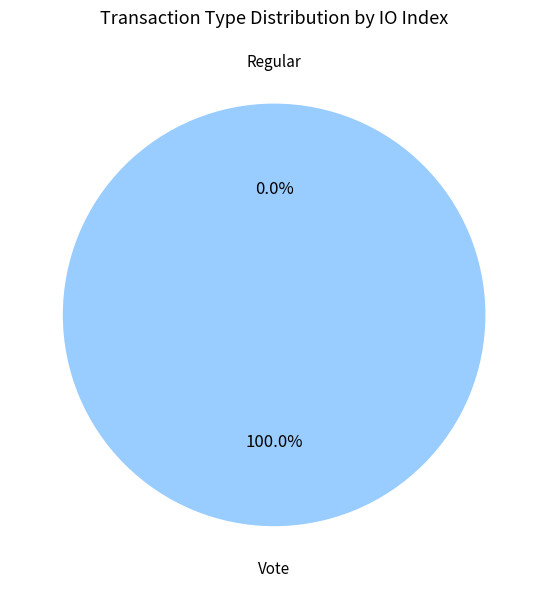

What percentage do Regular and Vote together represent?

100.0%